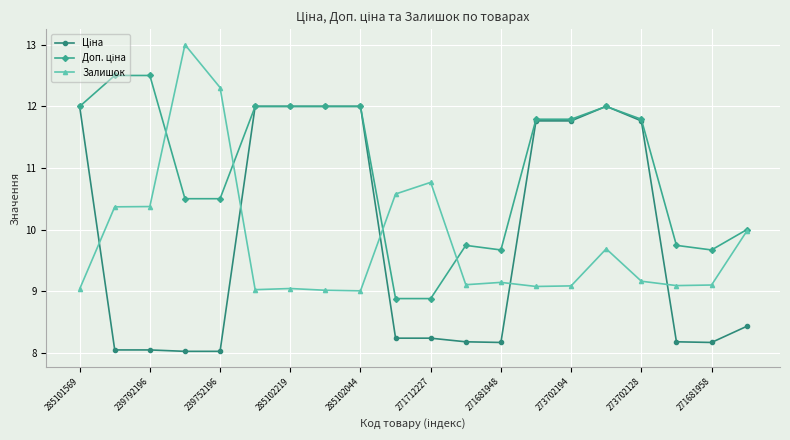

What is the maximum value shown in the chart?

13.0